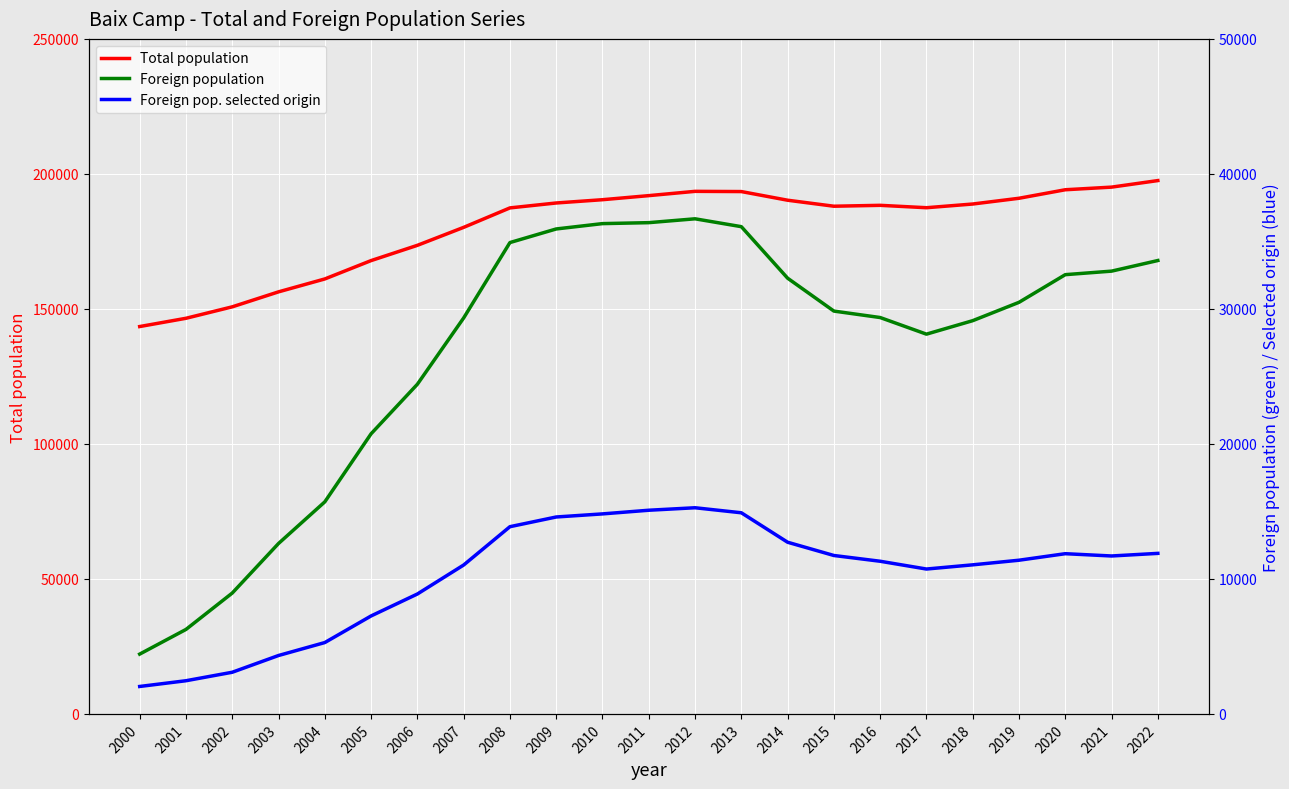

True or false: Foreign pop. selected origin and Total population intersect in this chart.

False